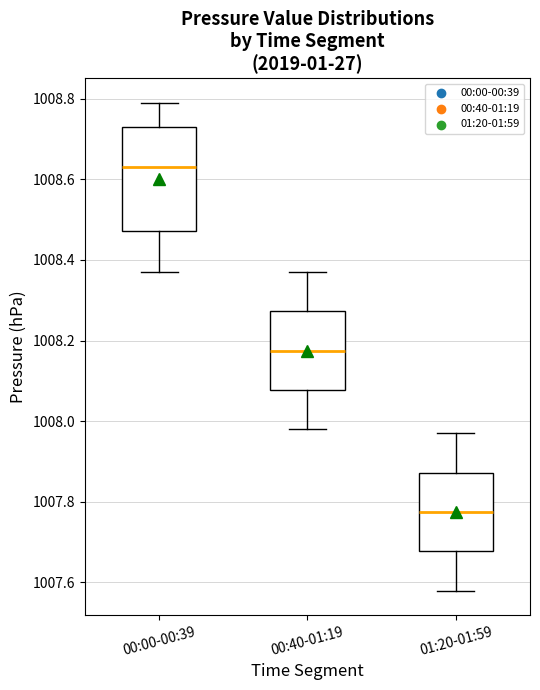

Which box's median line is the lowest?

01:20-01:59